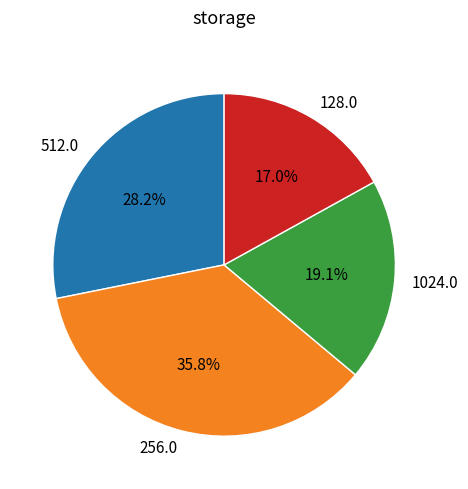

How many segments does this pie chart have?

4